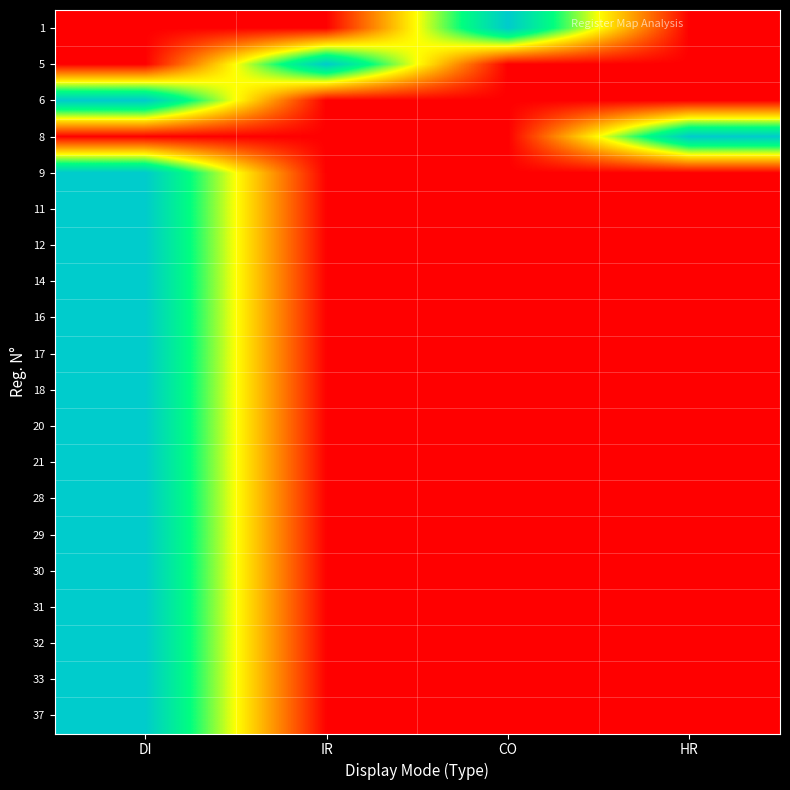

How many series are shown in this chart?

20